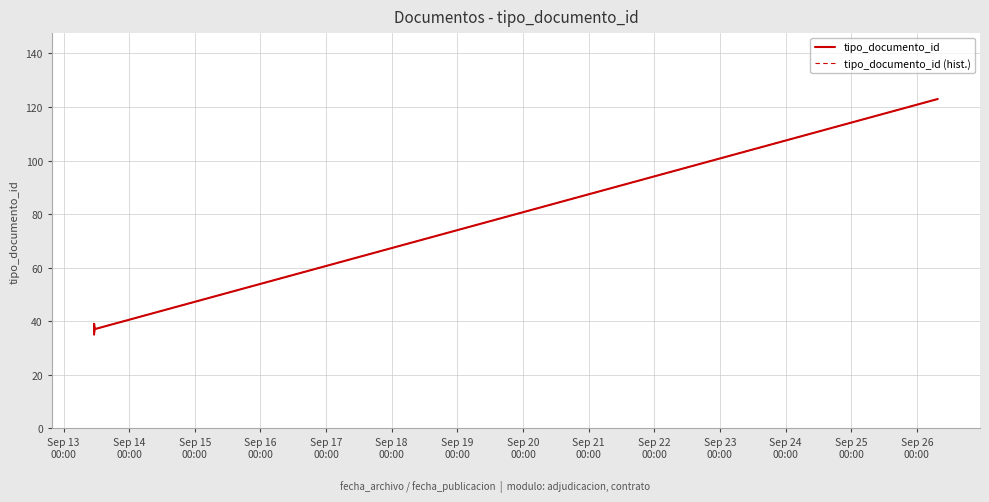

How many data points does each series have?

6